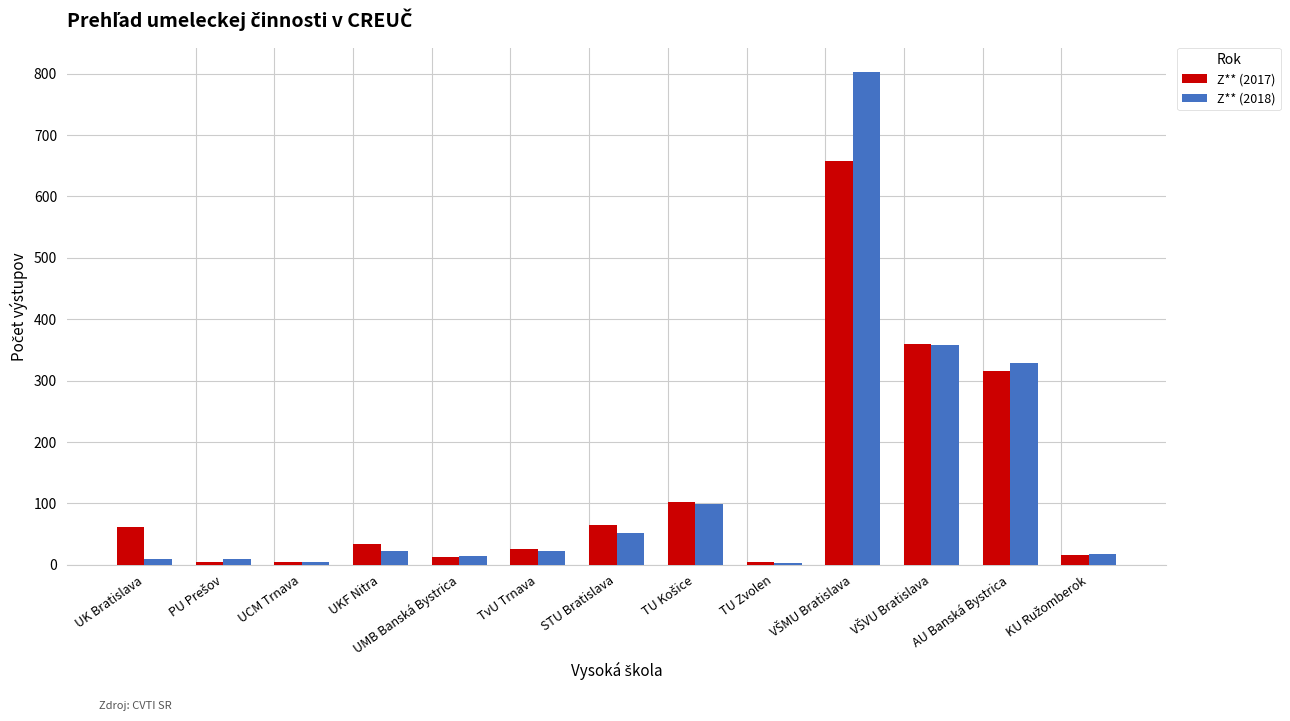

At how many categories does at least one series exceed 761?

1